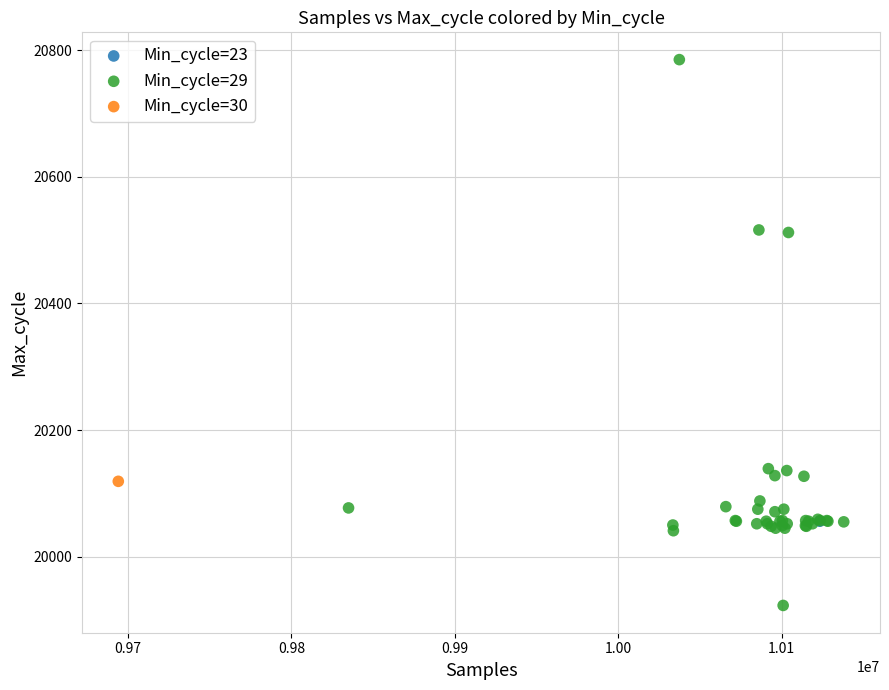

What are all the series names shown in the legend?

Min_cycle=23, Min_cycle=29, Min_cycle=30